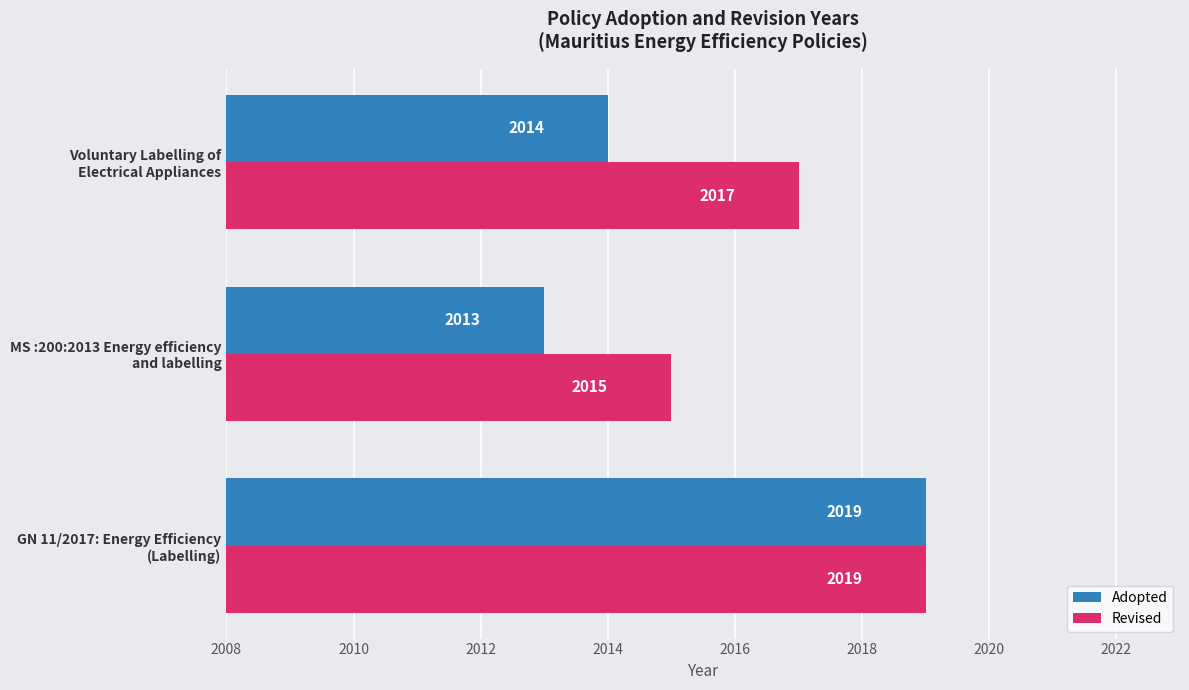

List the series in order of their overall mean, lowest first.

Adopted, Revised